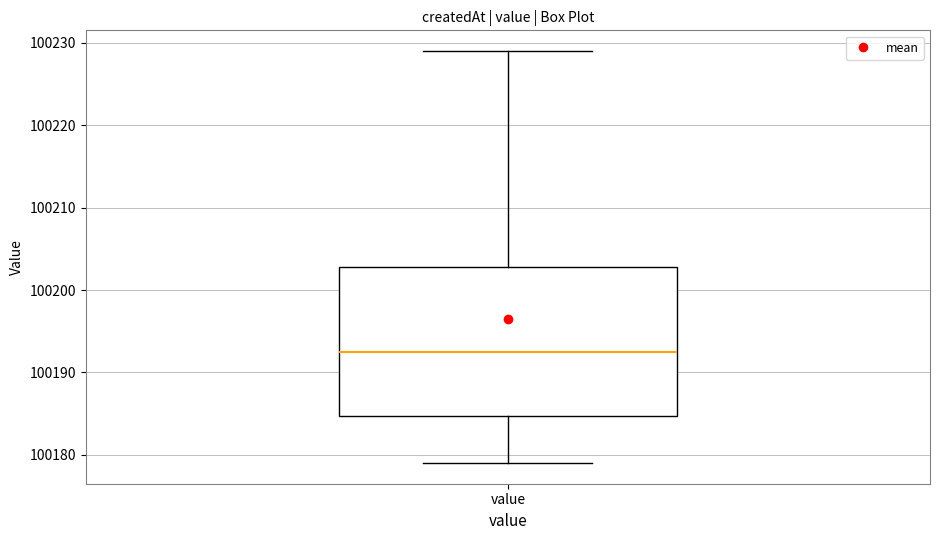

Read this box plot against the y-axis: the position of the median line, the range covered by the box, and the ends of both whiskers. The values are not printed on the chart, so give them approximately, as read against the axis.

median 100193, box 100185 to 100203, whiskers 100179 to 100229